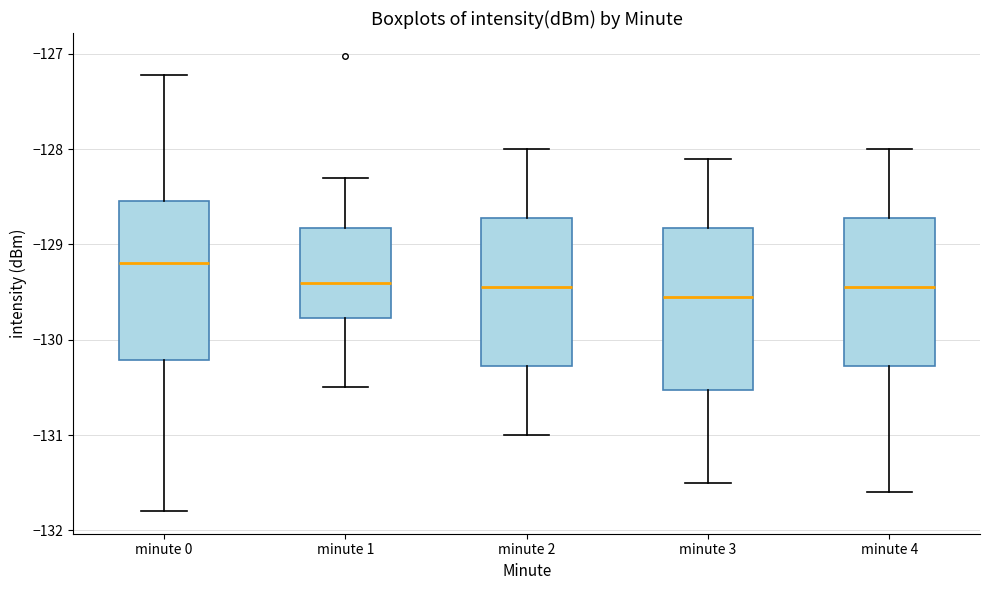

Reading left to right, transcribe this box plot: for each box, give where its median line is, the range the box spans, and where its two whiskers end, as read against the y-axis. The values are not printed on the chart, so give them approximately, as read against the axis.

minute 0: median -129.2, box -130.2 to -128.5, whiskers -131.8 to -127.2
minute 1: median -129.4, box -129.8 to -128.8, whiskers -130.5 to -128.3
minute 2: median -129.4, box -130.3 to -128.7, whiskers -131.0 to -128.0
minute 3: median -129.5, box -130.5 to -128.8, whiskers -131.5 to -128.1
minute 4: median -129.4, box -130.3 to -128.7, whiskers -131.6 to -128.0